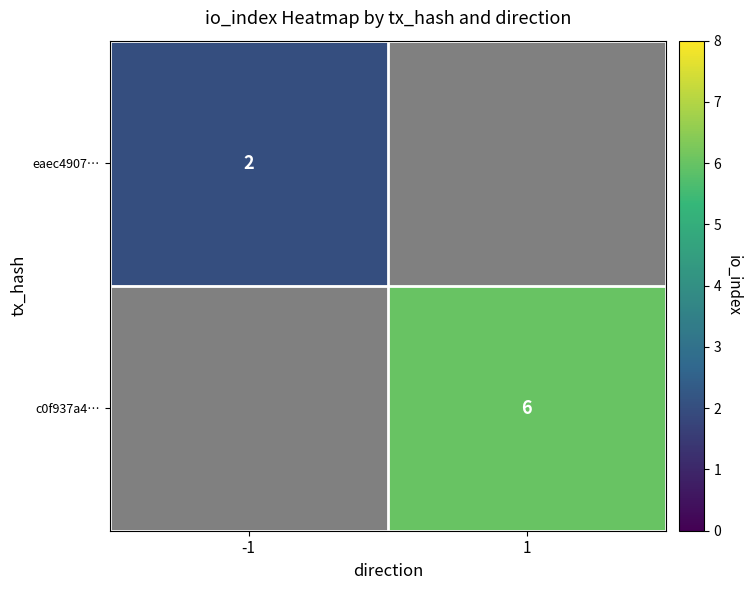

How many categories are shown in the chart?

2